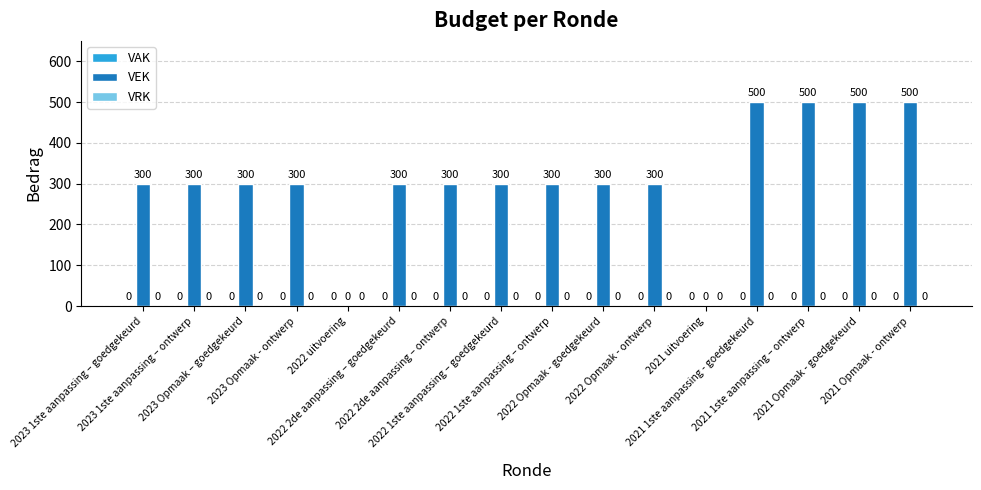

How many values are between 300 and 500?

14